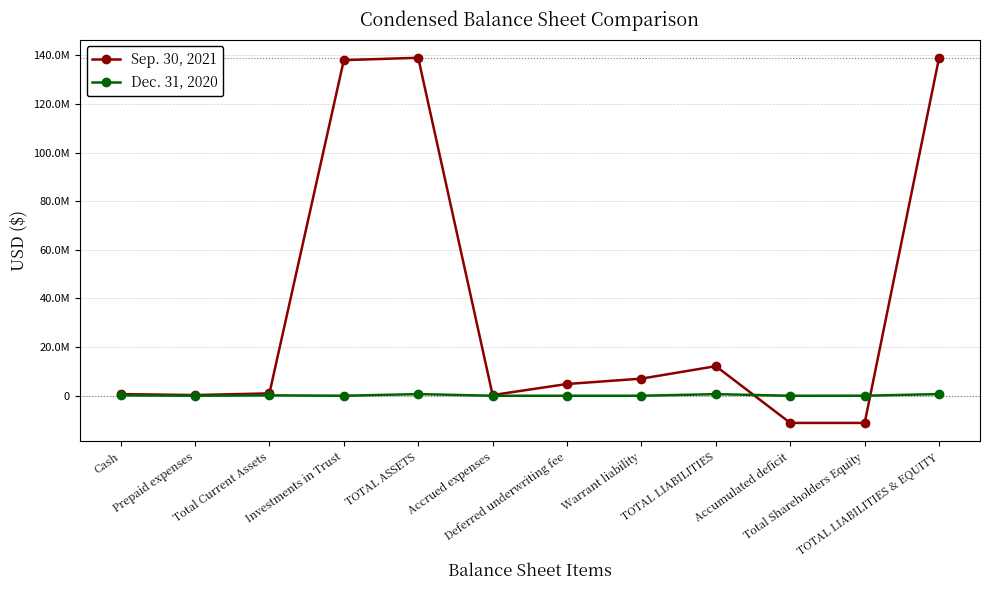

Reading left to right, transcribe all the data shown in this chart.

Sep. 30, 2021: Cash=680415	Prepaid expenses=291465	Total Current Assets=971880	Investments in Trust=138012119	TOTAL ASSETS=138983999	Accrued expenses=290522	Deferred underwriting fee=4830000	Warrant liability=7041000	TOTAL LIABILITIES=12161522	Accumulated deficit=-11177868	Total Shareholders Equity=-11177523	TOTAL LIABILITIES & EQUITY=138983999
Dec. 31, 2020: Cash=175366	Prepaid expenses=0	Total Current Assets=175366	Investments in Trust=0	TOTAL ASSETS=676366	Accrued expenses=2218	Deferred underwriting fee=0	Warrant liability=0	TOTAL LIABILITIES=657125	Accumulated deficit=-5759	Total Shareholders Equity=19241	TOTAL LIABILITIES & EQUITY=676366